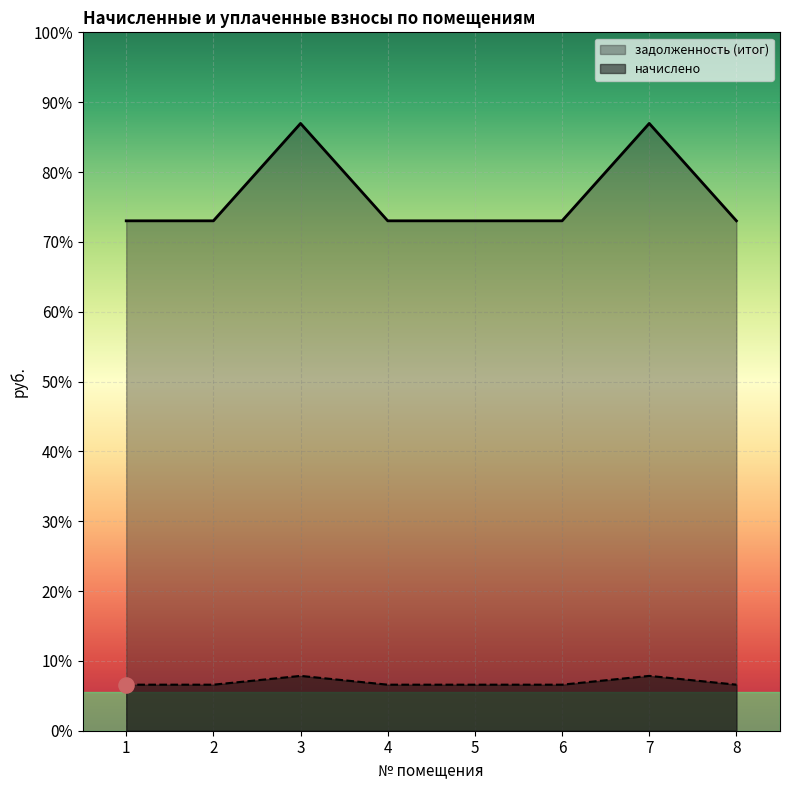

At how many categories does at least one series exceed 5682?

8